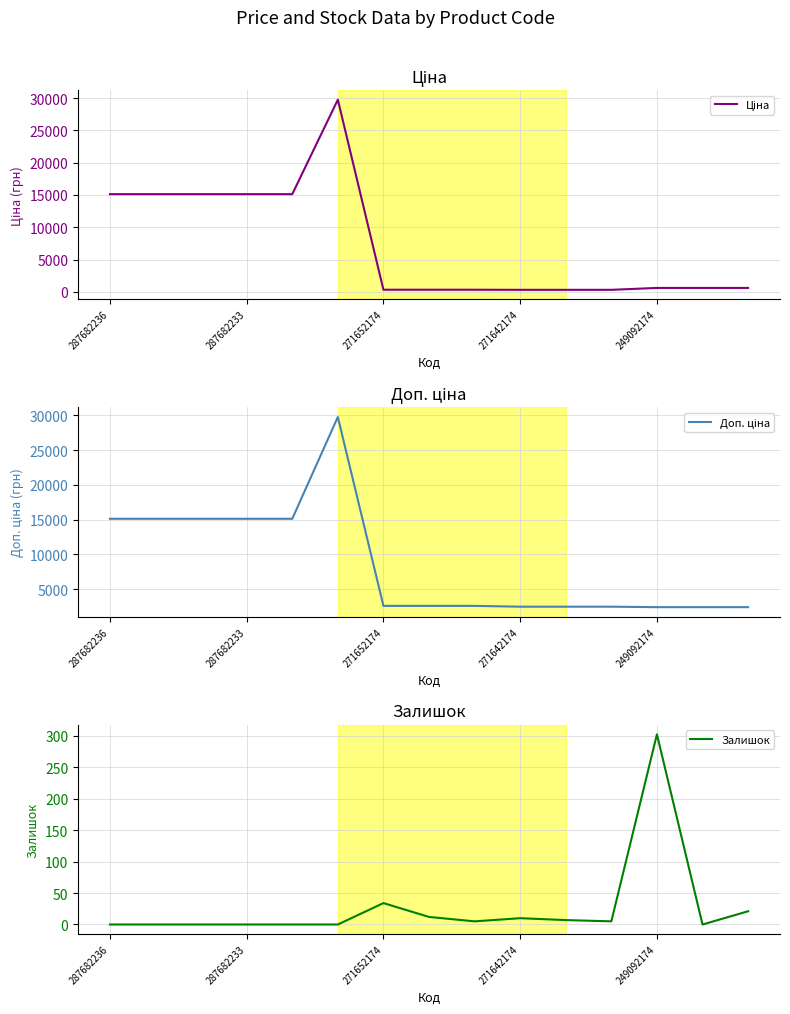

True or false: Доп. ціна has more than 0 interior local peaks.

True